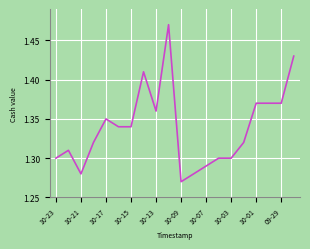

What is the value of the 11th point from the left?

1.3